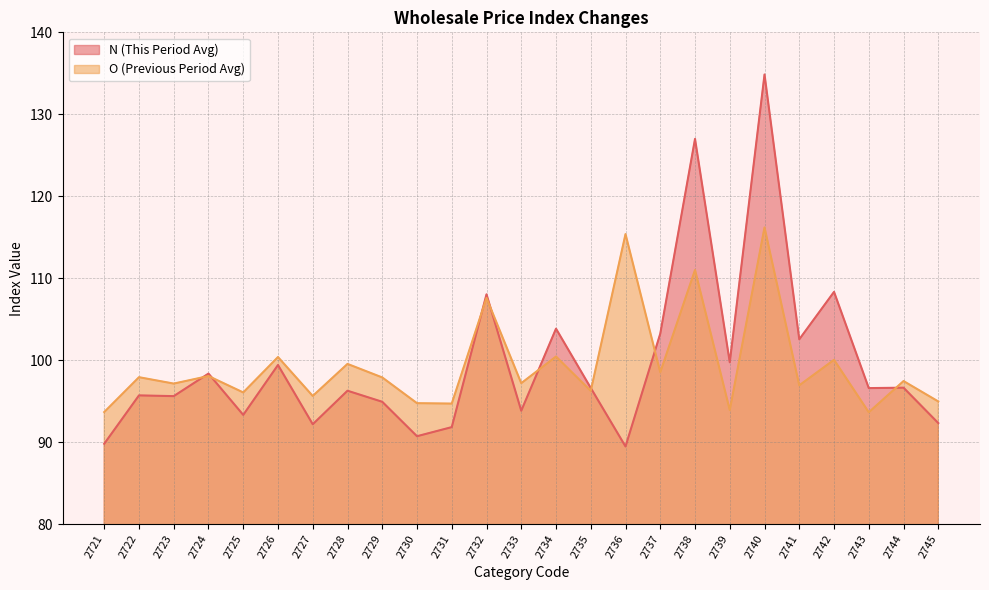

List the series in order of their overall mean, lowest first.

O, N